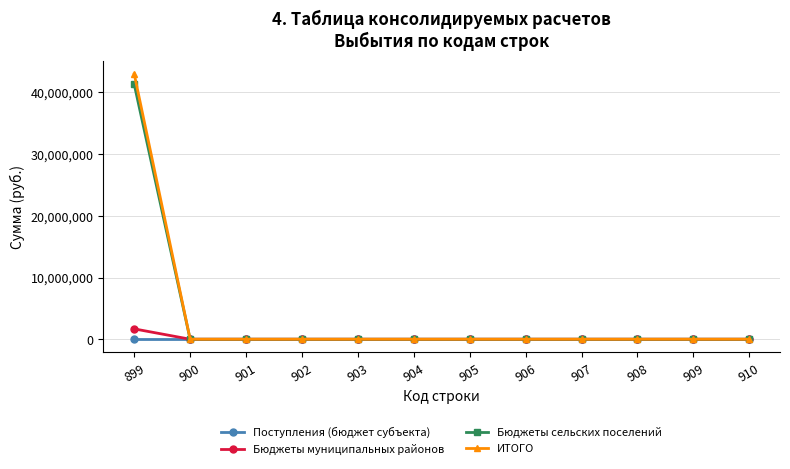

How many lines are shown in the chart?

4